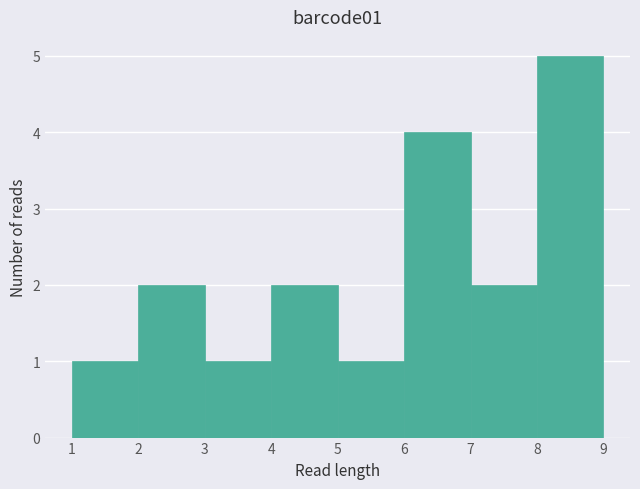

Which range on the x-axis has the tallest bar?

8 to 9